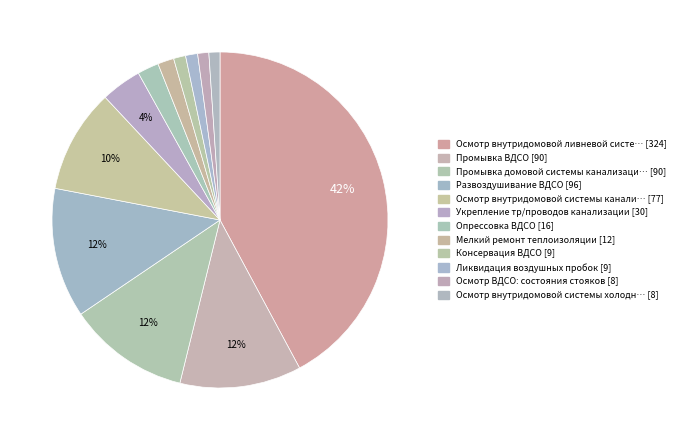

To the nearest percent, what is the difference between the largest and smallest slice percentages?

41%